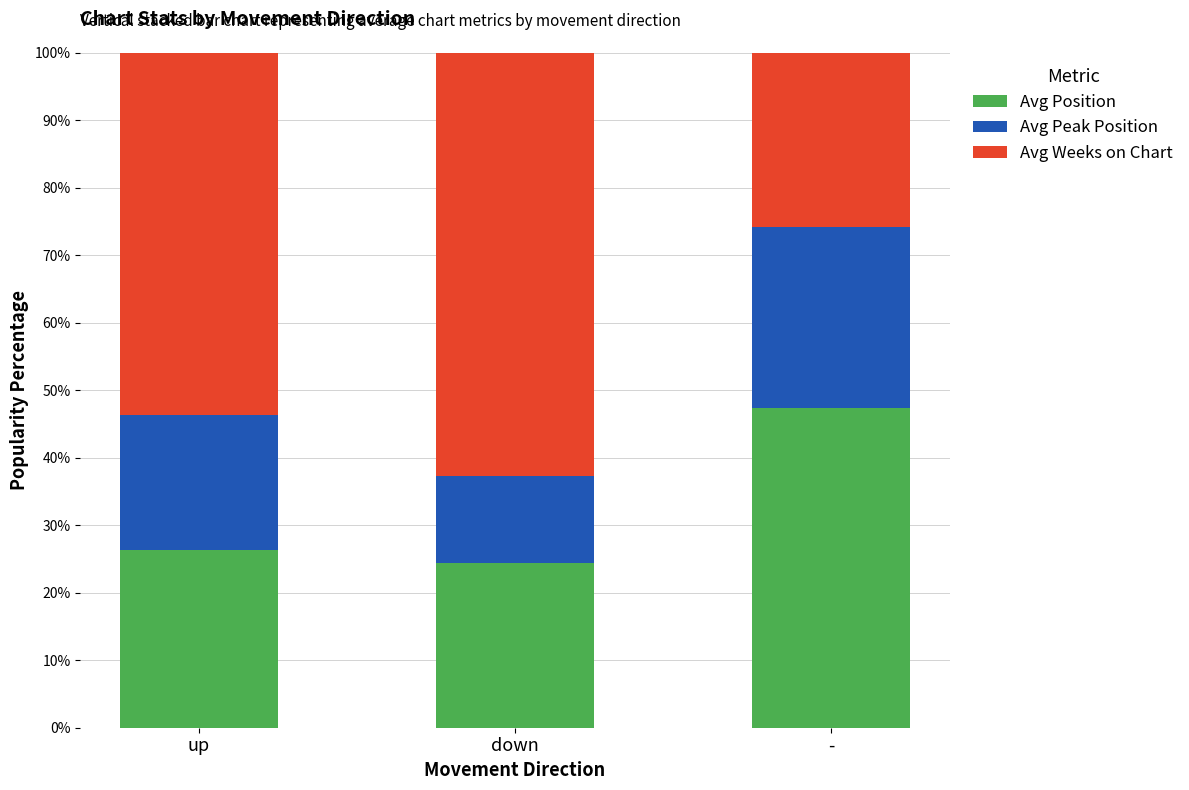

Reading left to right, list the values for the Avg Position series.

up=26.4	down=24.3	-=47.4